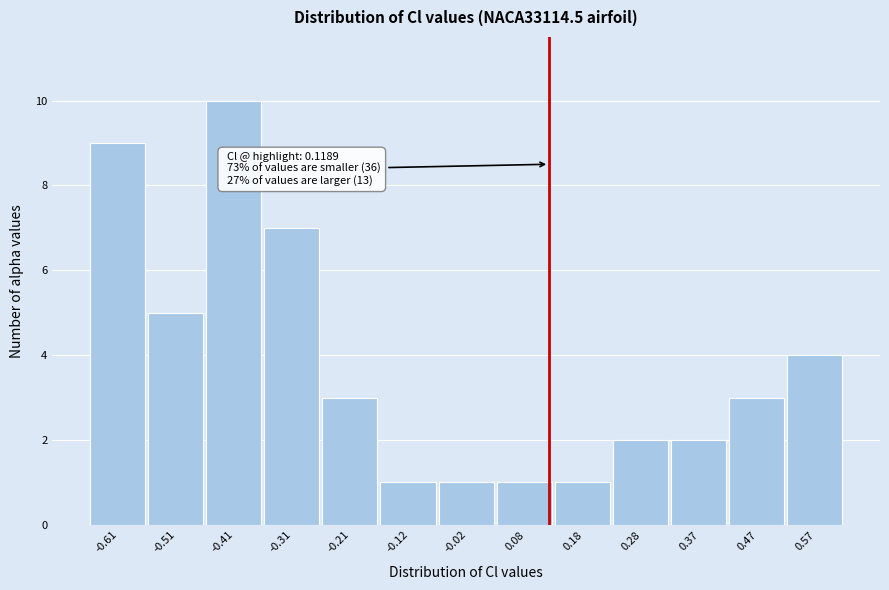

Over which range of the x-axis is the bar tallest?

-0.46 to -0.36